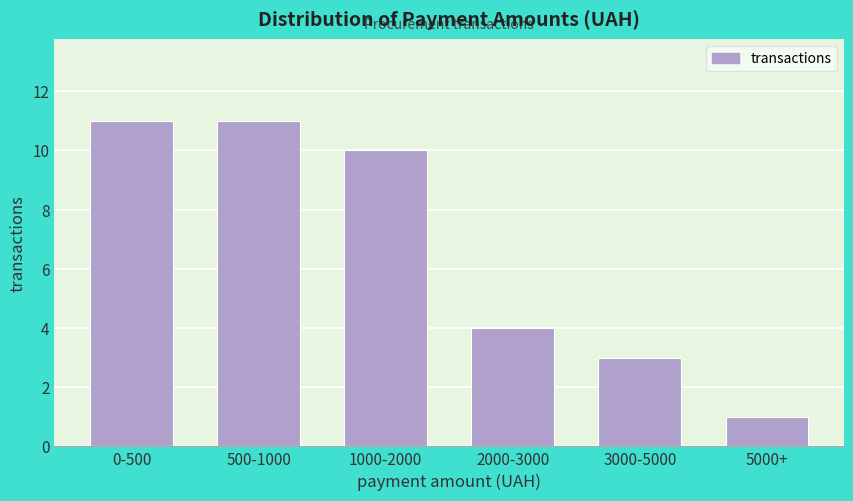

Reading right to left, list all the values displayed in this chart.

1	3	4	10	11	11